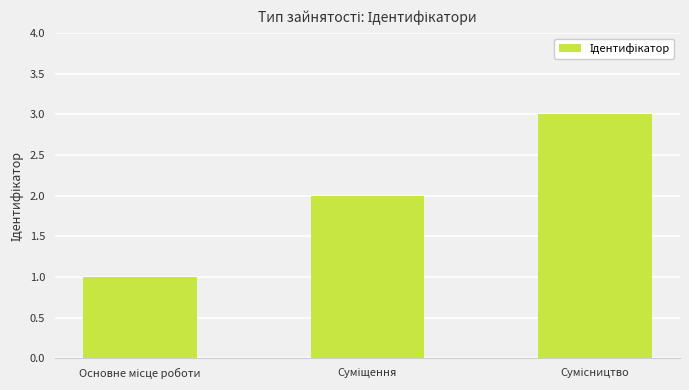

What is the greatest value displayed?

3